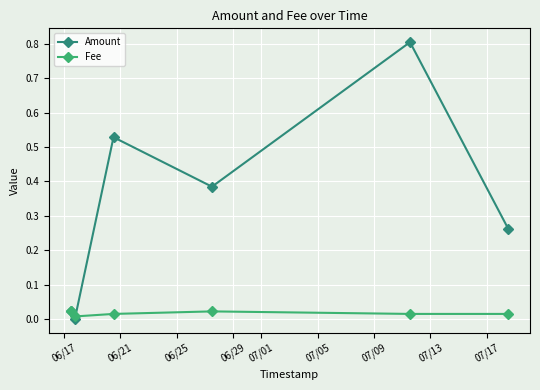

Rank the series by their maximum value, from highest to lowest.

Amount, Fee